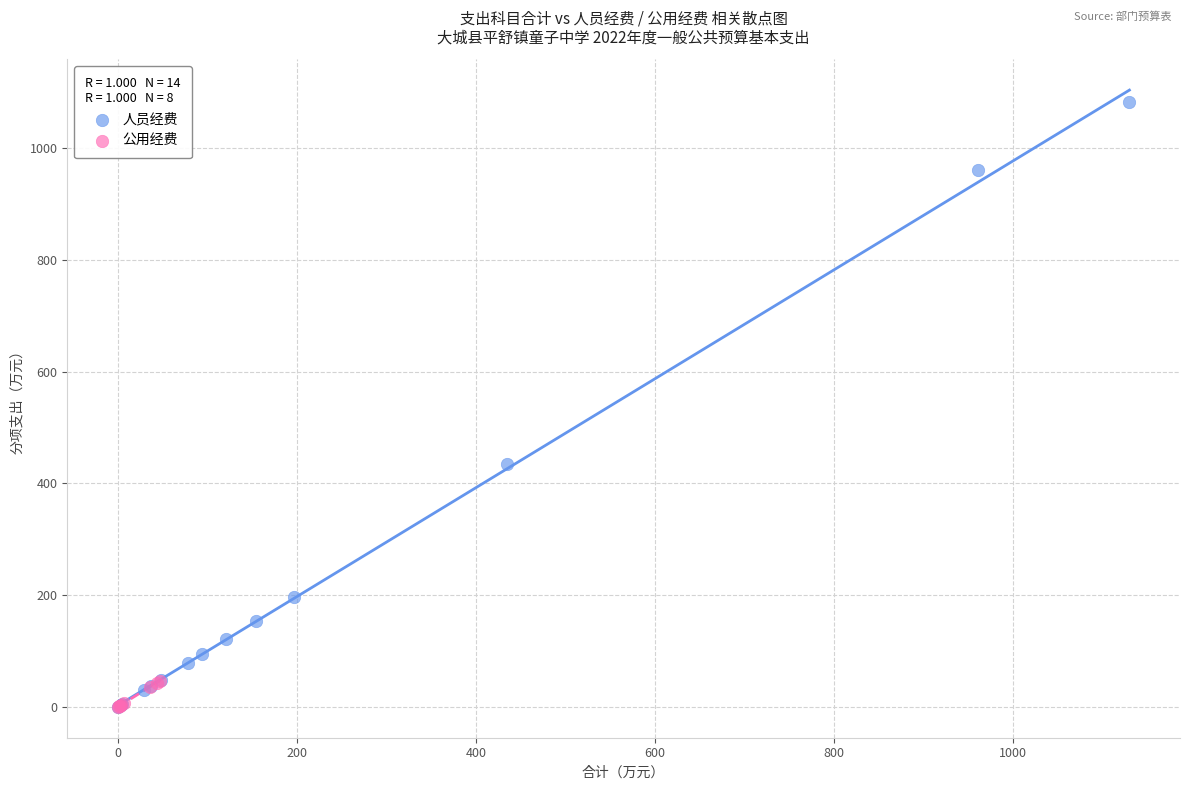

Which series reaches the maximum Y coordinate?

人员经费